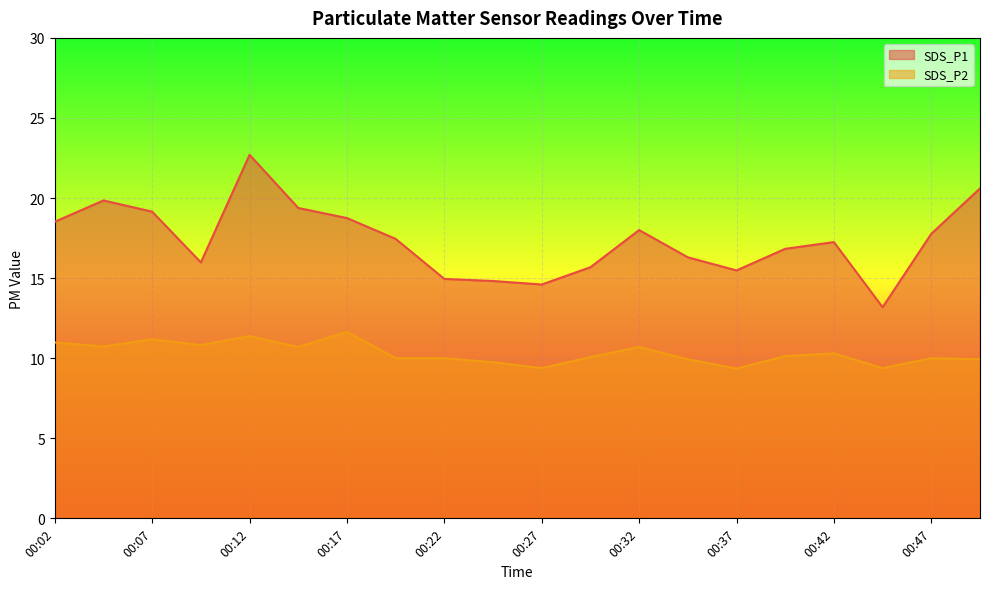

Reading left to right, extract all data points from this chart.

SDS_P1: 00:02=18.5	00:04=19.9	00:07=19.1	00:09=16.0	00:12=22.7	00:14=19.4	00:17=18.8	00:19=17.4	00:22=14.9	00:24=14.8	00:27=14.6	00:29=15.7	00:32=18.0	00:34=16.3	00:37=15.5	00:39=16.8	00:42=17.2	00:44=13.2	00:47=17.8	00:49=20.6
SDS_P2: 00:02=11.0	00:04=10.7	00:07=11.2	00:09=10.8	00:12=11.4	00:14=10.7	00:17=11.7	00:19=10.0	00:22=10.0	00:24=9.8	00:27=9.4	00:29=10.1	00:32=10.7	00:34=9.9	00:37=9.3	00:39=10.1	00:42=10.3	00:44=9.4	00:47=10.0	00:49=9.9